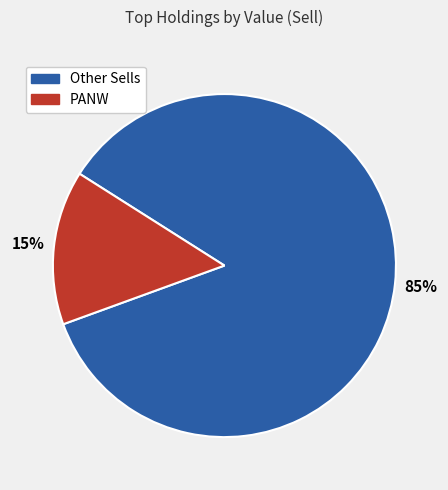

Is there any slice that represents more than half of the pie?

Yes